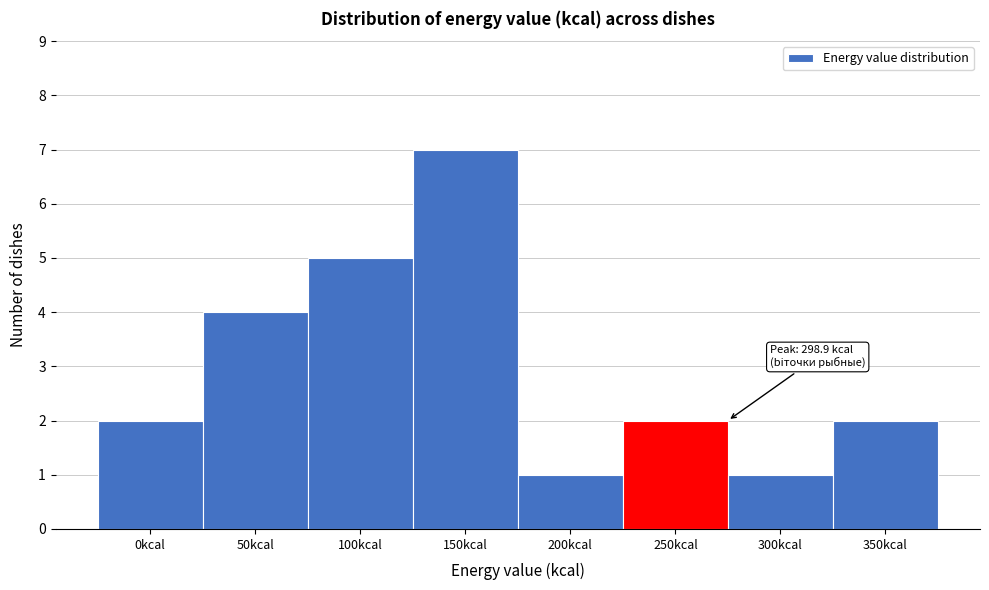

Reading left to right, what are all the values shown in this chart?

0kcal=2	50kcal=4	100kcal=5	150kcal=7	200kcal=1	250kcal=2	300kcal=1	350kcal=2